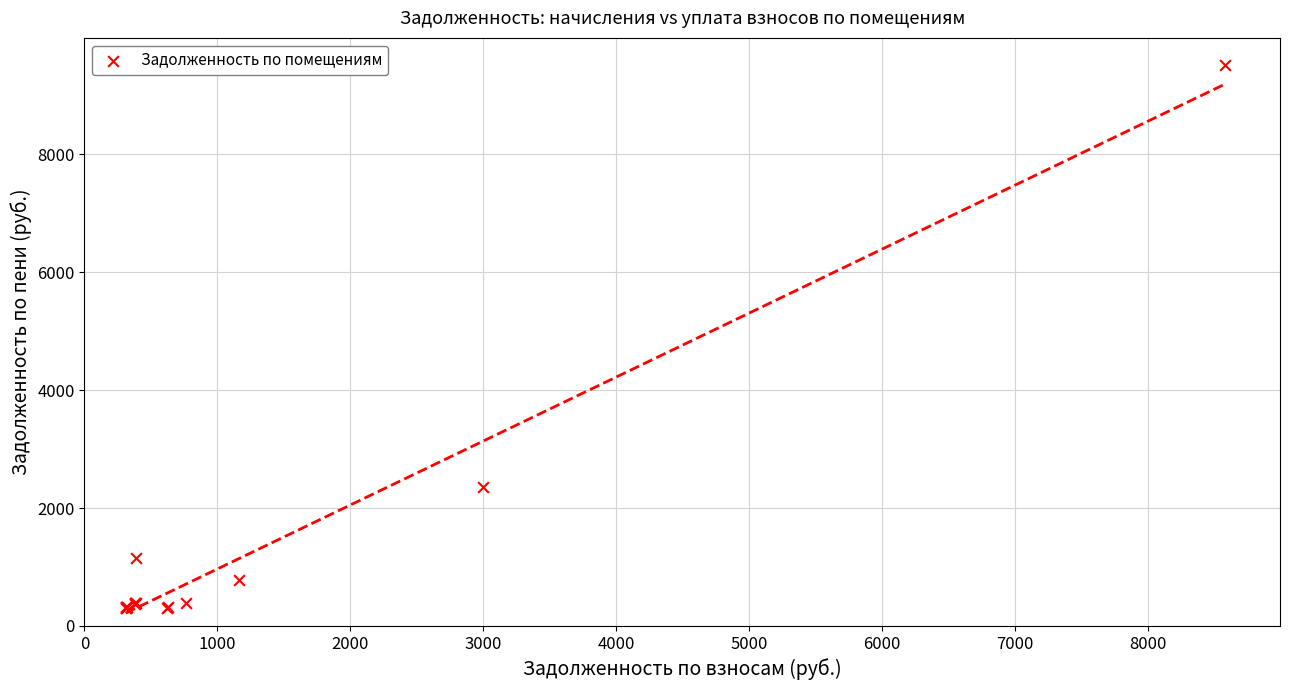

What Y value in the scatter plot is closest to 4911?

2354.5